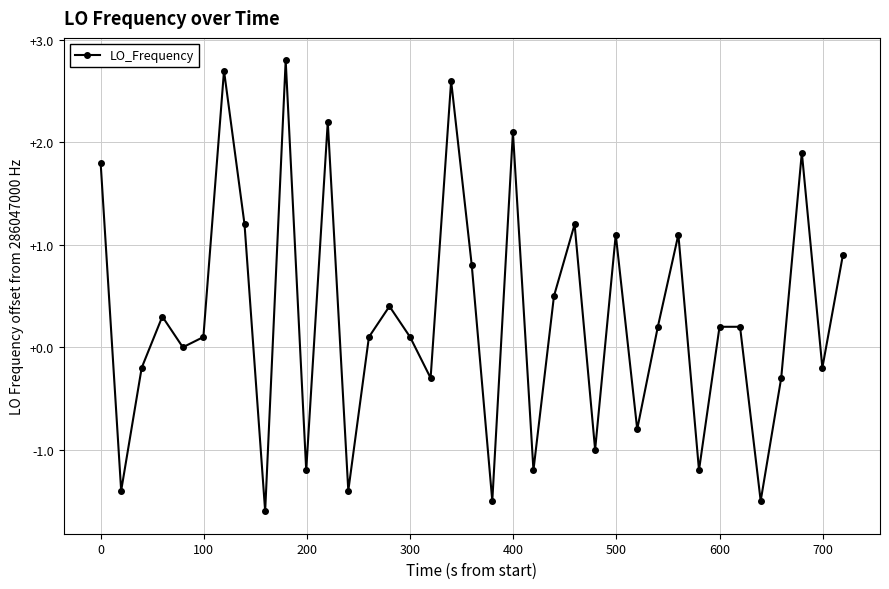

True or false: the data has more than 2 interior local peaks.

True